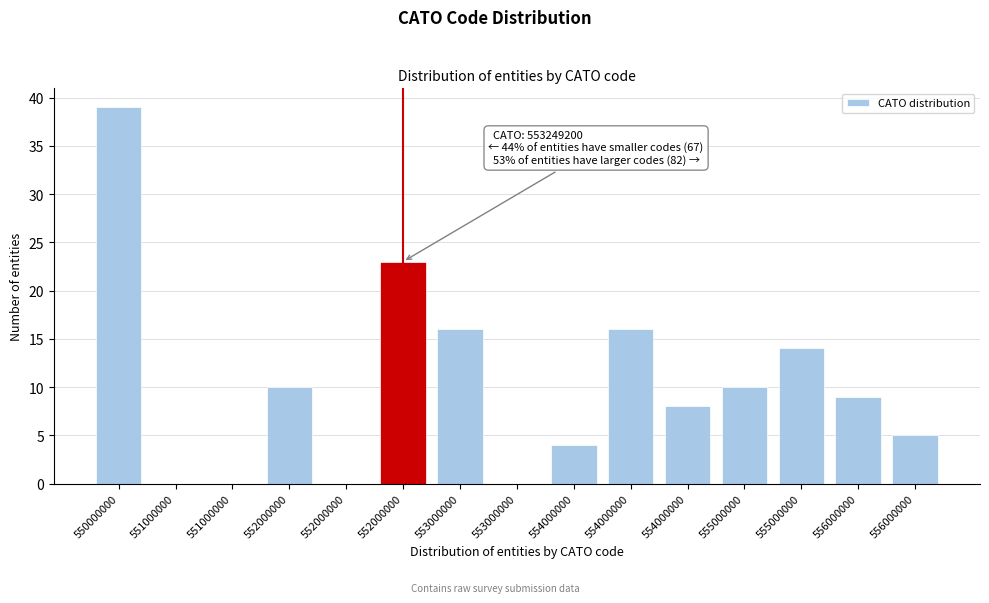

Count the number of data series in this chart.

1